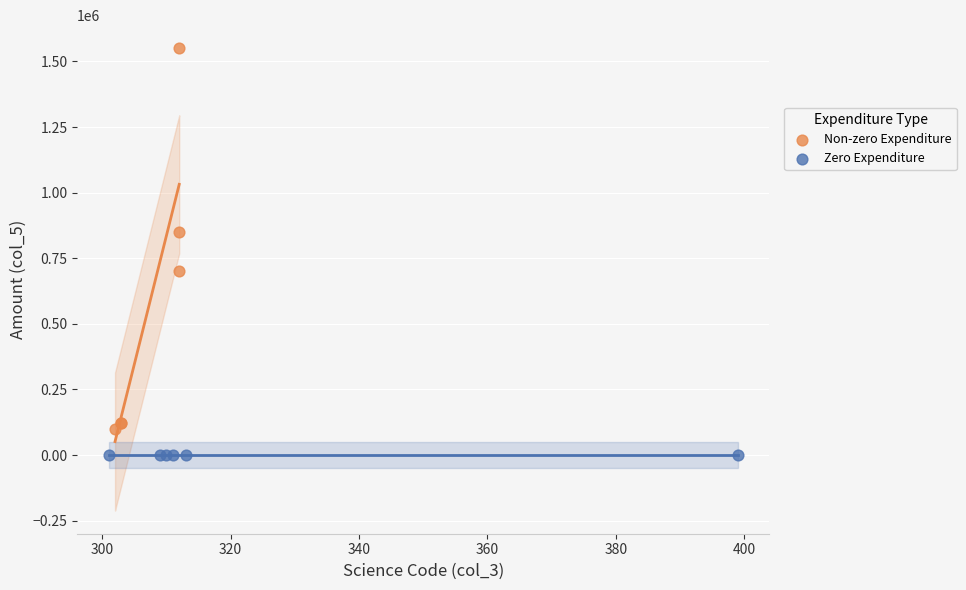

Which series reaches the minimum Y coordinate?

Zero Expenditure